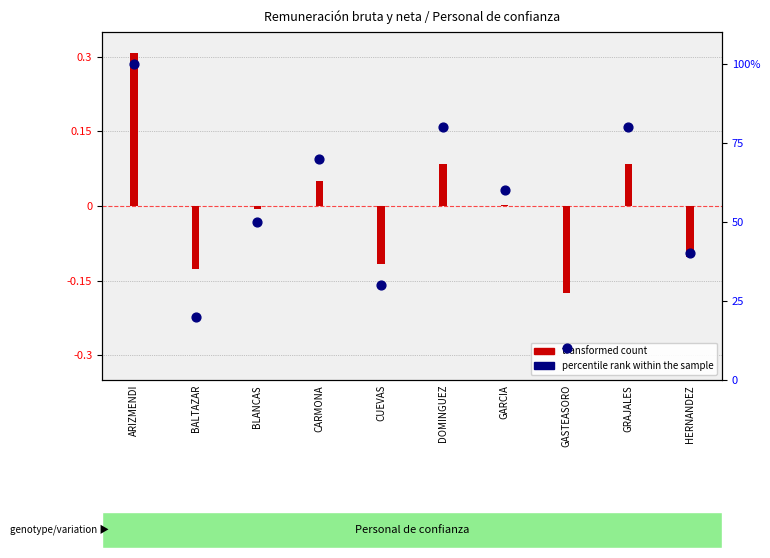

At which category is the sum across all series the highest?

ARIZMENDI